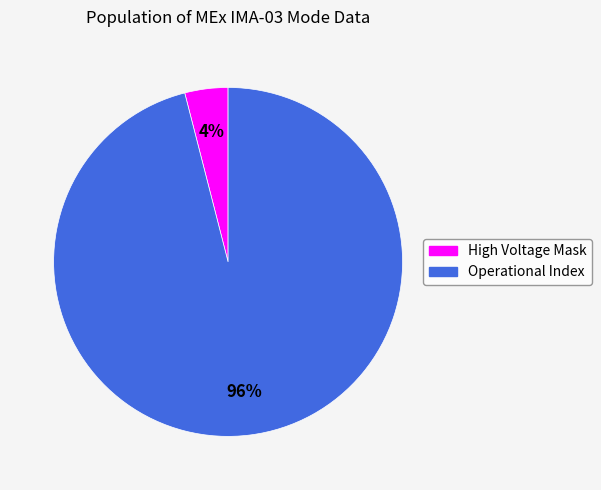

Which category accounts for the majority?

Operational Index